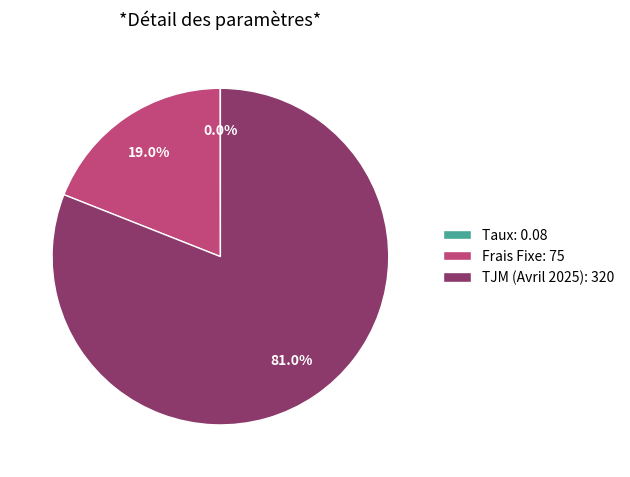

Does TJM (Avril 2025) account for over 50% of the chart?

Yes